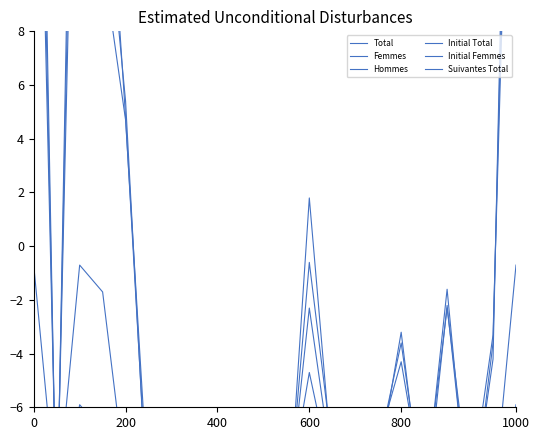

At how many categories does at least one series exceed -3?

7